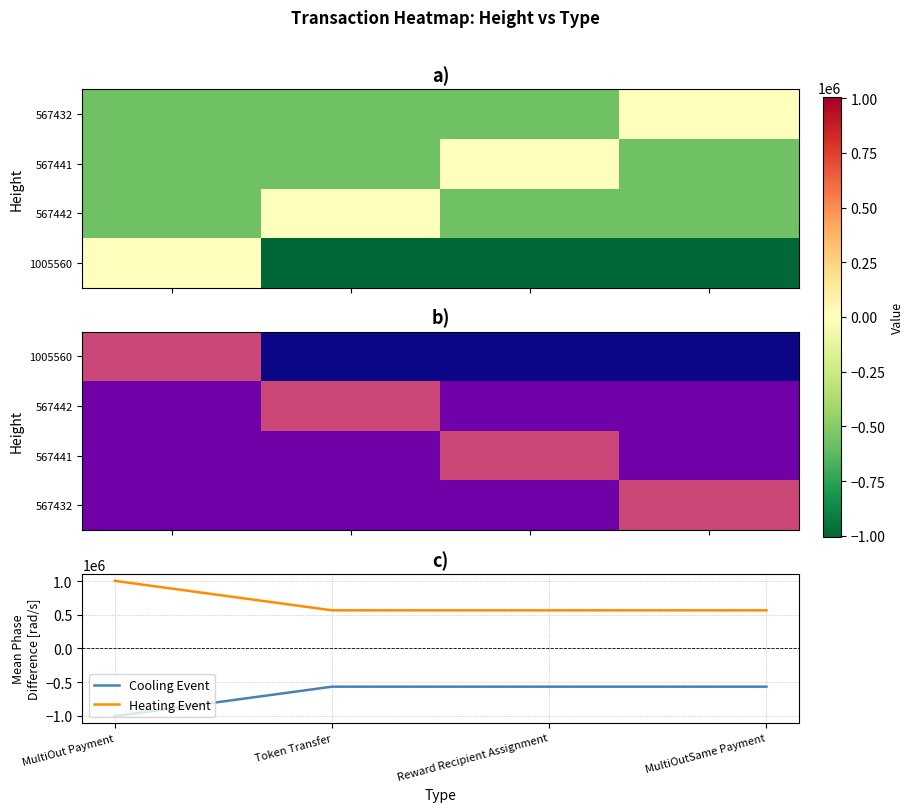

What is the highest value of the Heating Event series?

1005560